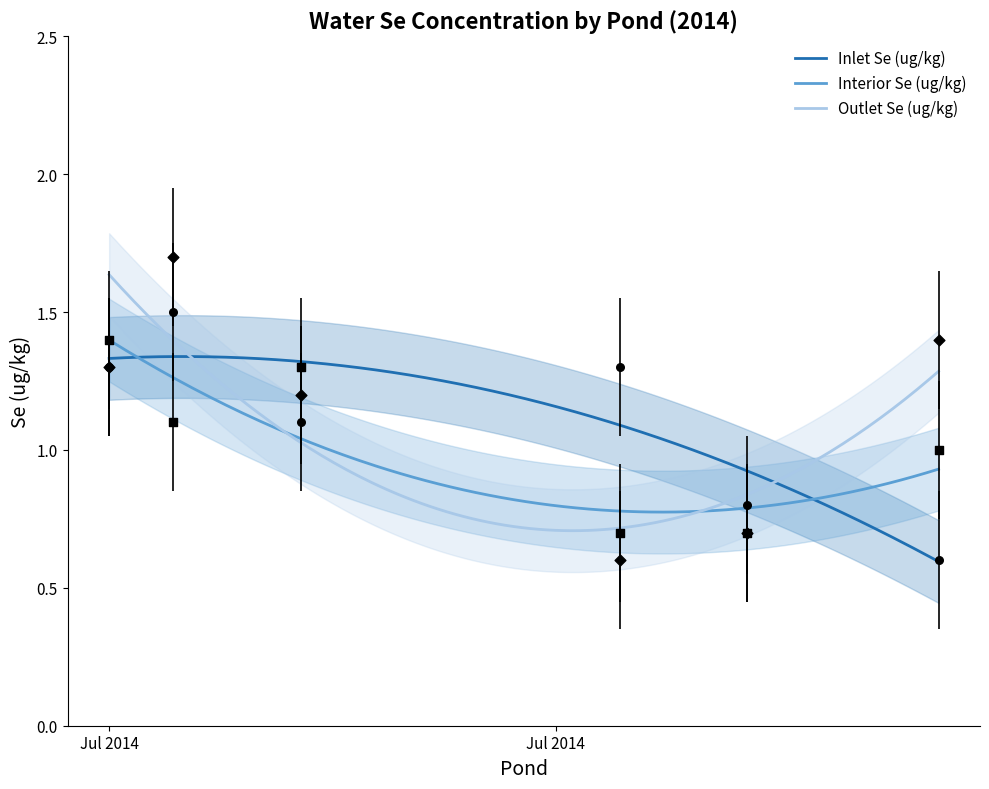

Which series contains the lowest Y value?

Inlet Se (ug/kg)